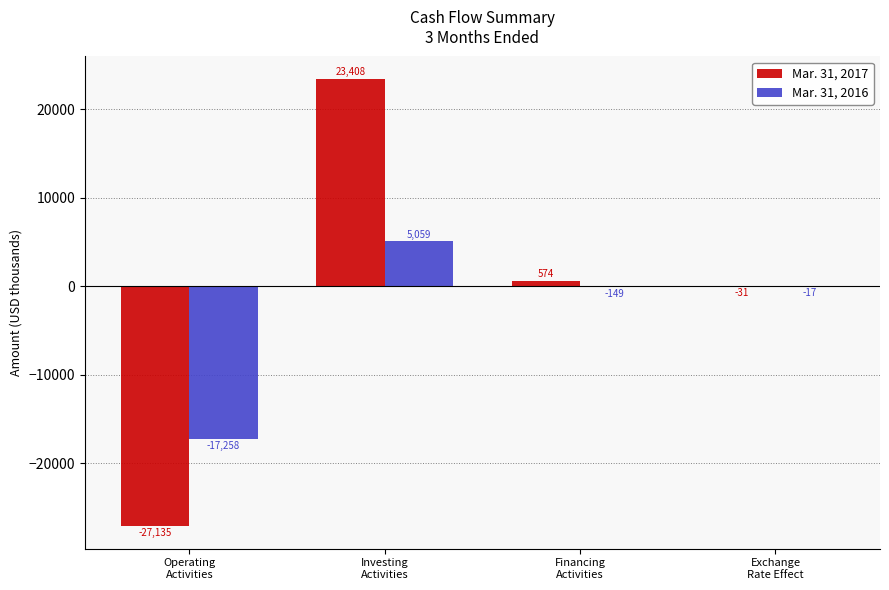

What are all the series names shown in the legend?

Mar. 31, 2017, Mar. 31, 2016